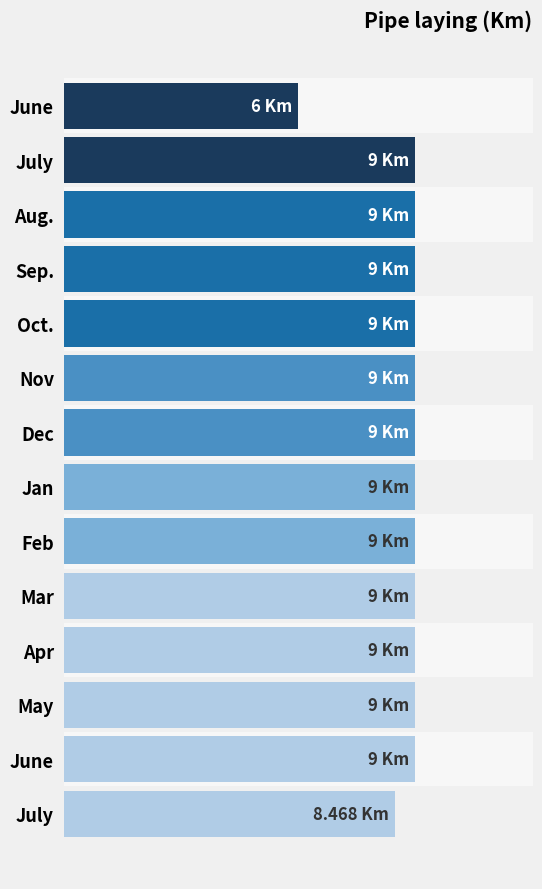

Are the bars horizontal?

Yes